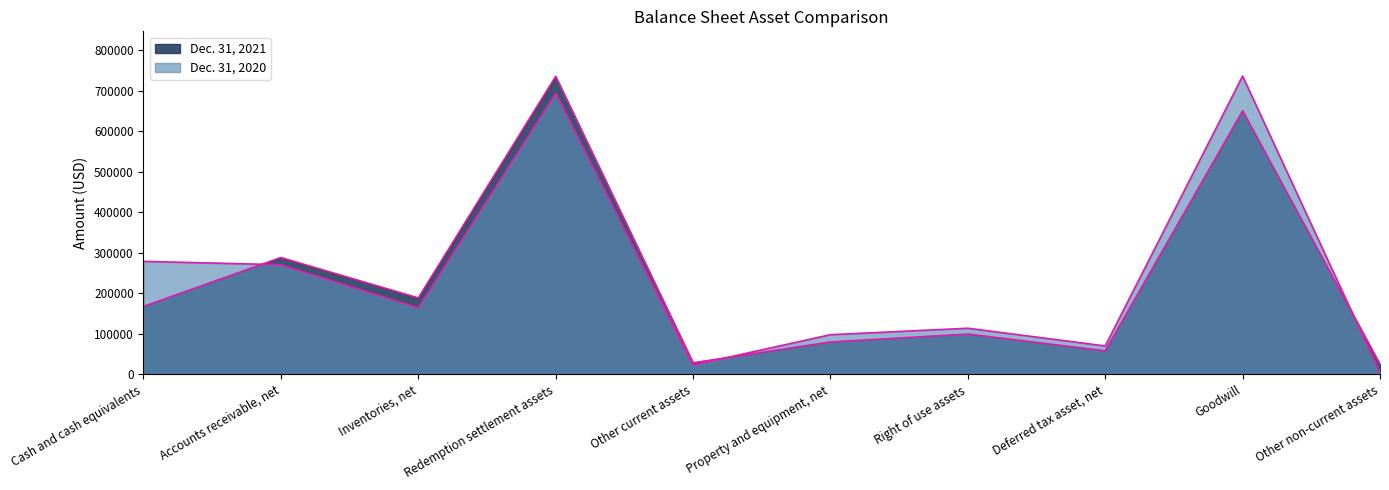

Read the Dec. 31, 2021 value at Goodwill, to the nearest 50.

649950